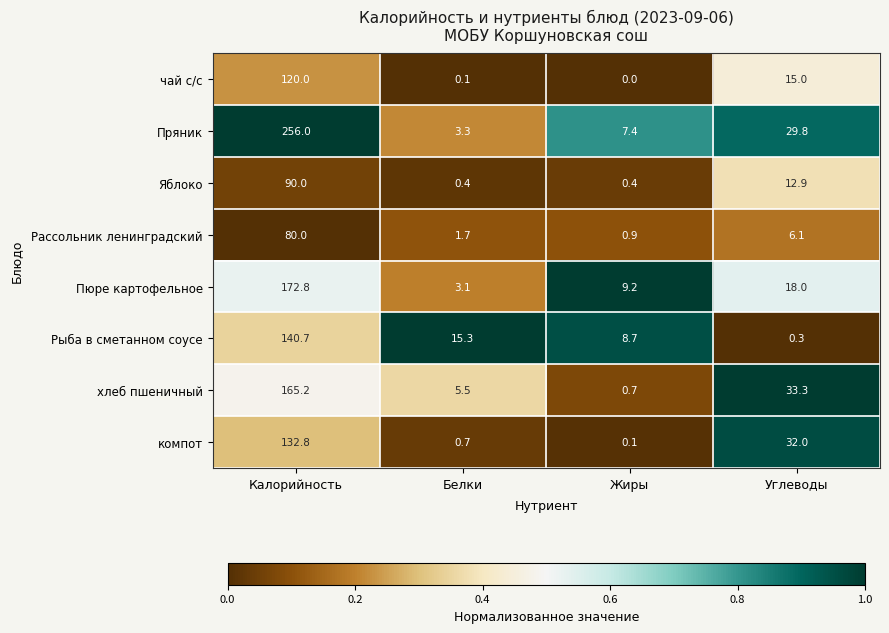

Which series has the largest range (max minus min)?

Пряник